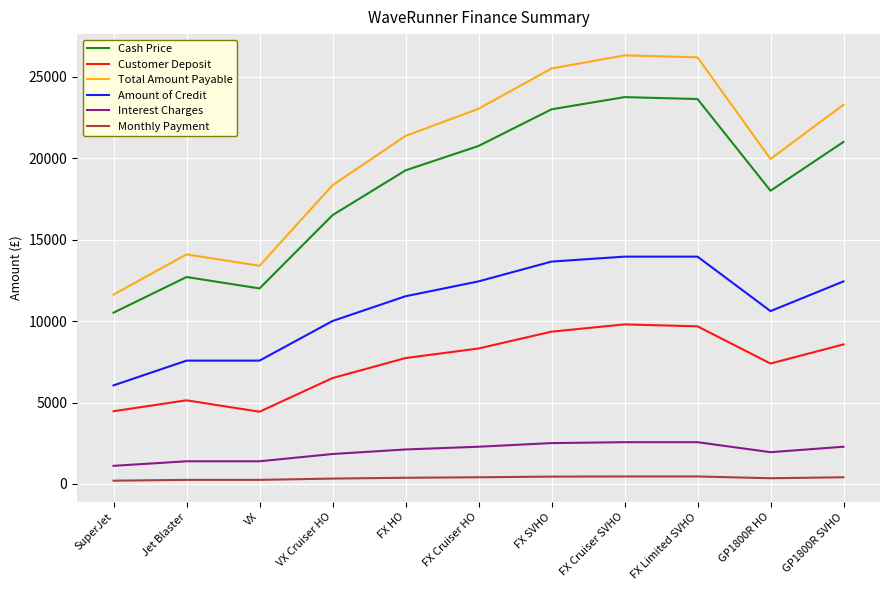

How many interior local peaks does the Cash Price series have?

2